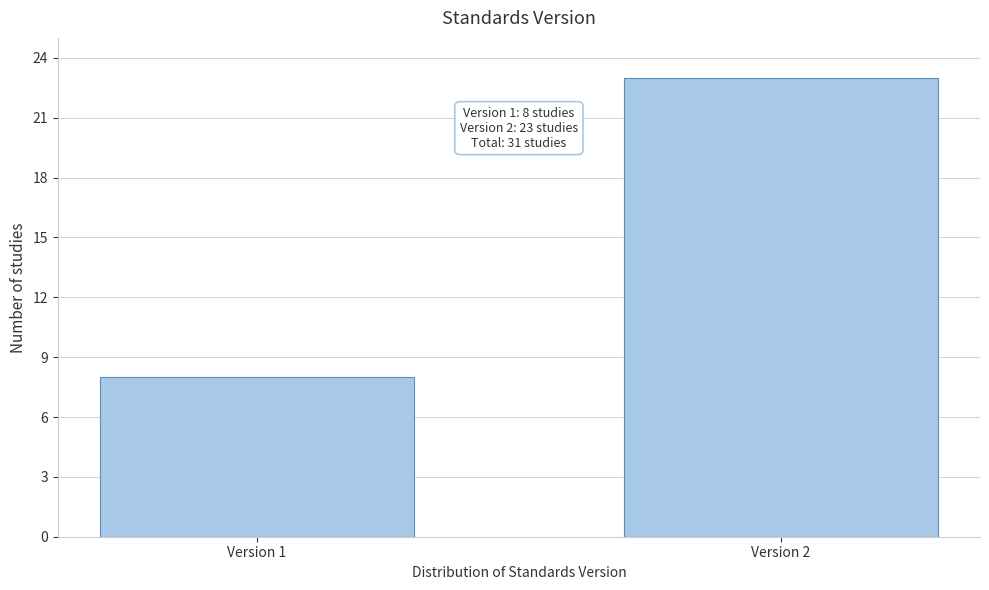

Reading right to left, transcribe all the data shown in this chart.

Version 2=23	Version 1=8